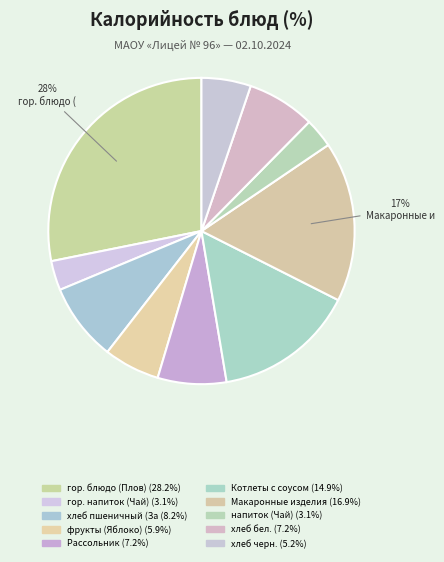

How many segments does this pie chart have?

10